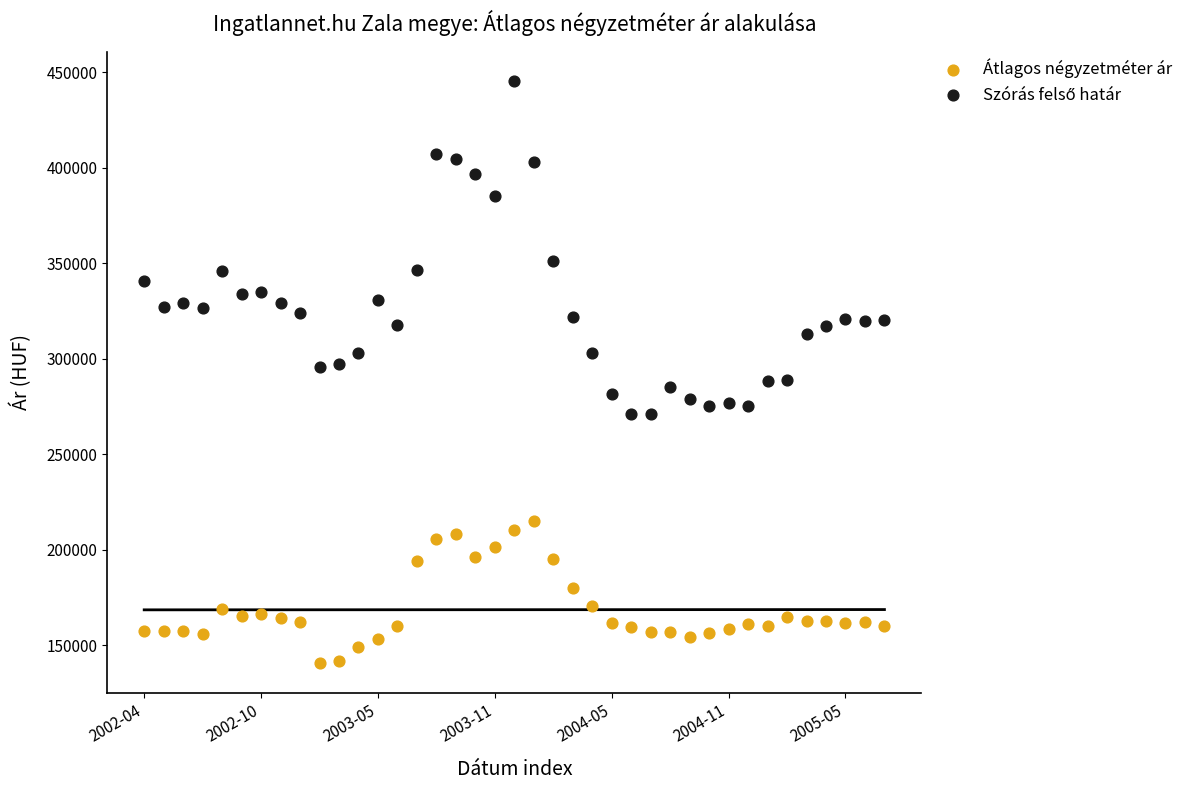

Which series reaches the minimum Y coordinate?

Átlagos négyzetméter ár